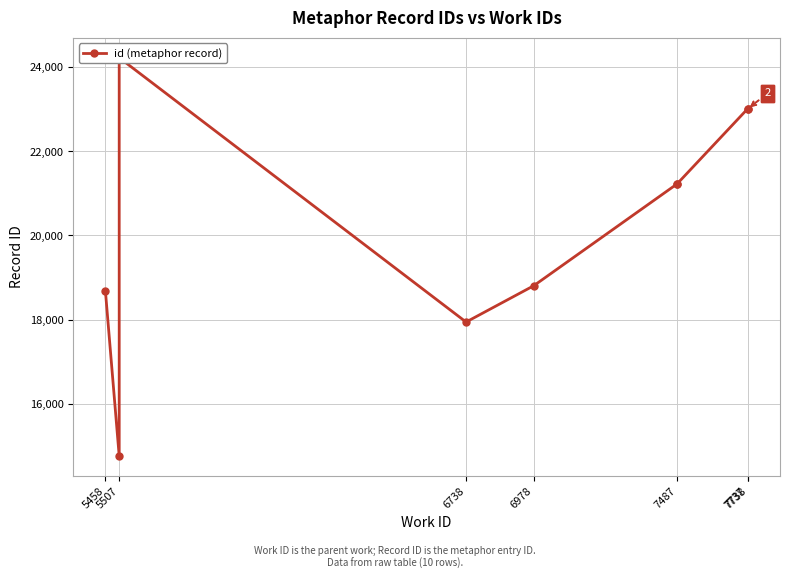

How many series are shown in this chart?

1